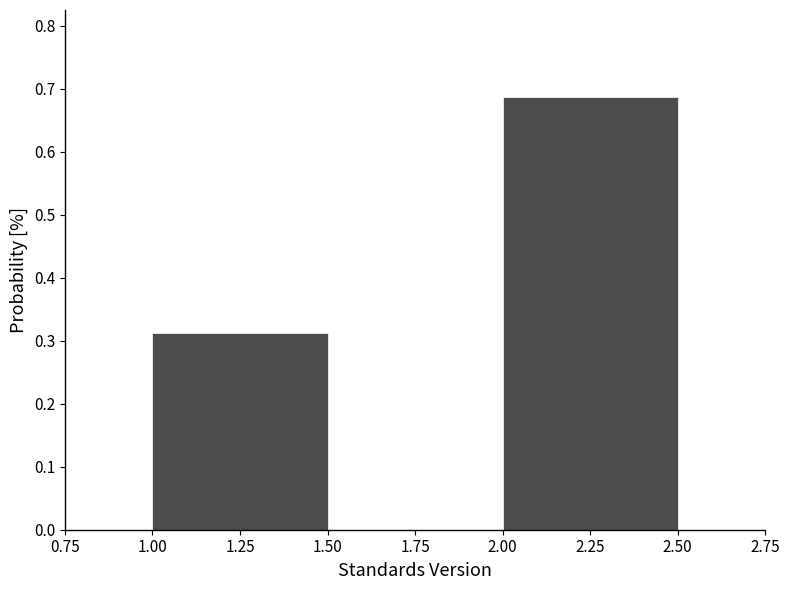

What is the height of the bar covering 1.00 to 1.50 on the x-axis? The values are not printed on the chart, so give them approximately, as read against the axis.

0.31